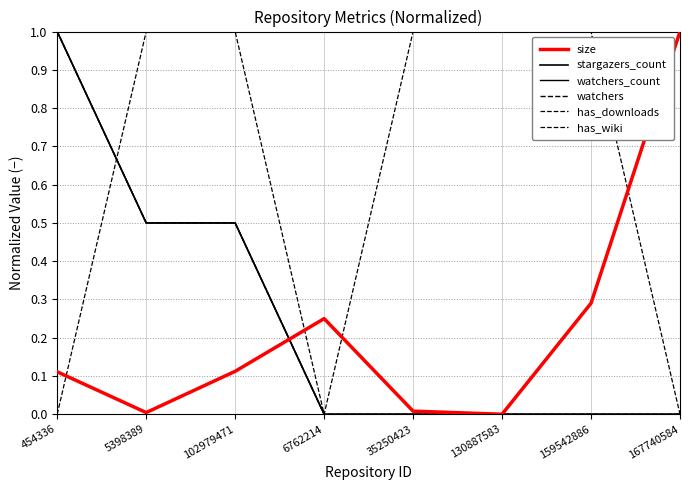

True or false: watchers_count has a value of 0.0 at 6762214.

True